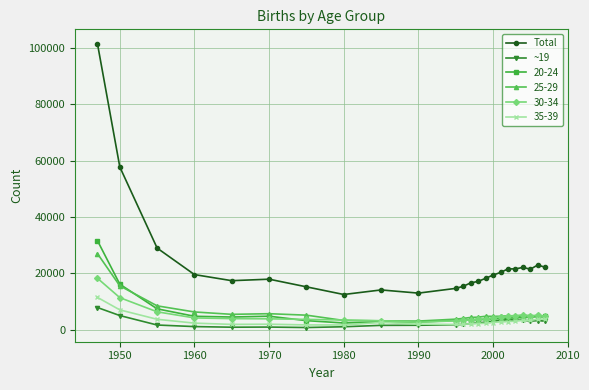

Which series has the largest total across all categories?

Total